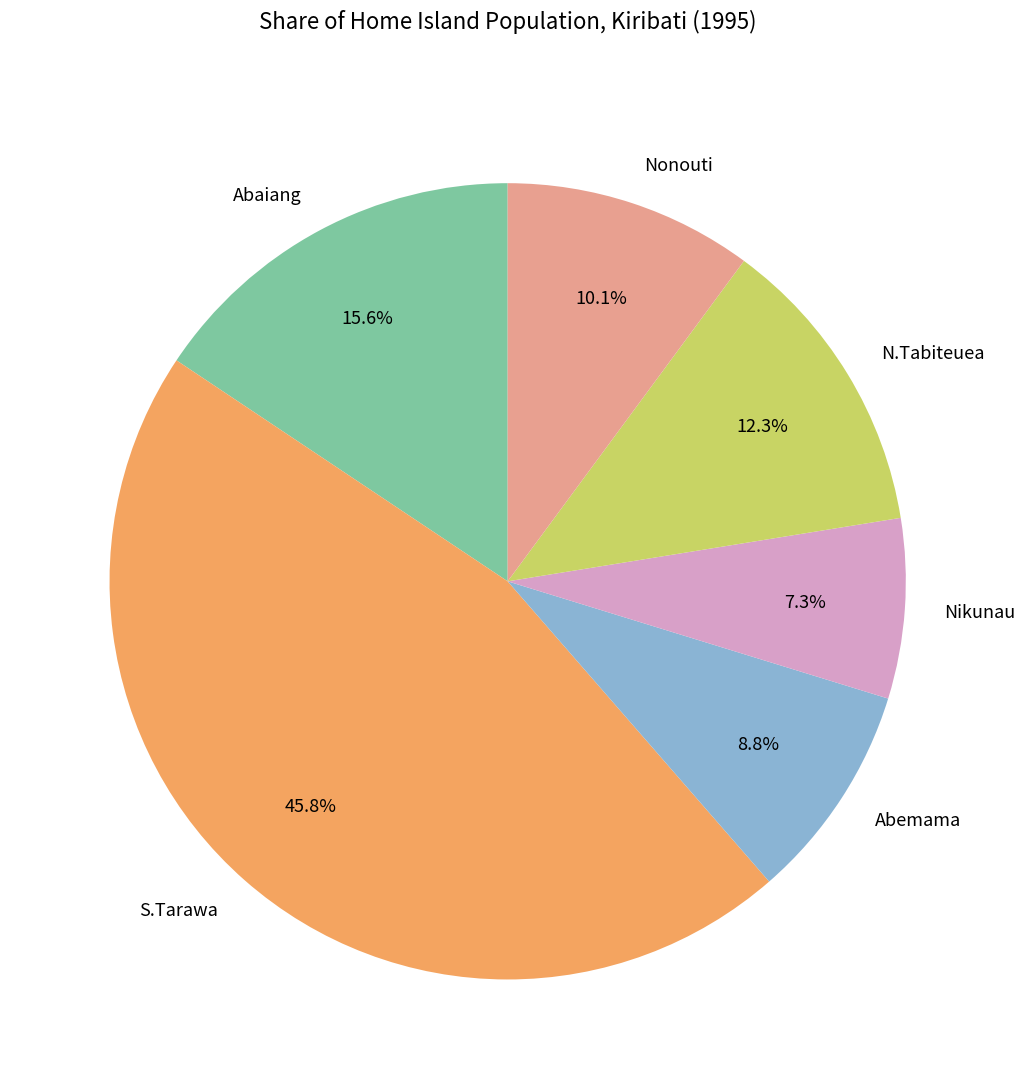

Which slice is the smallest?

Nikunau